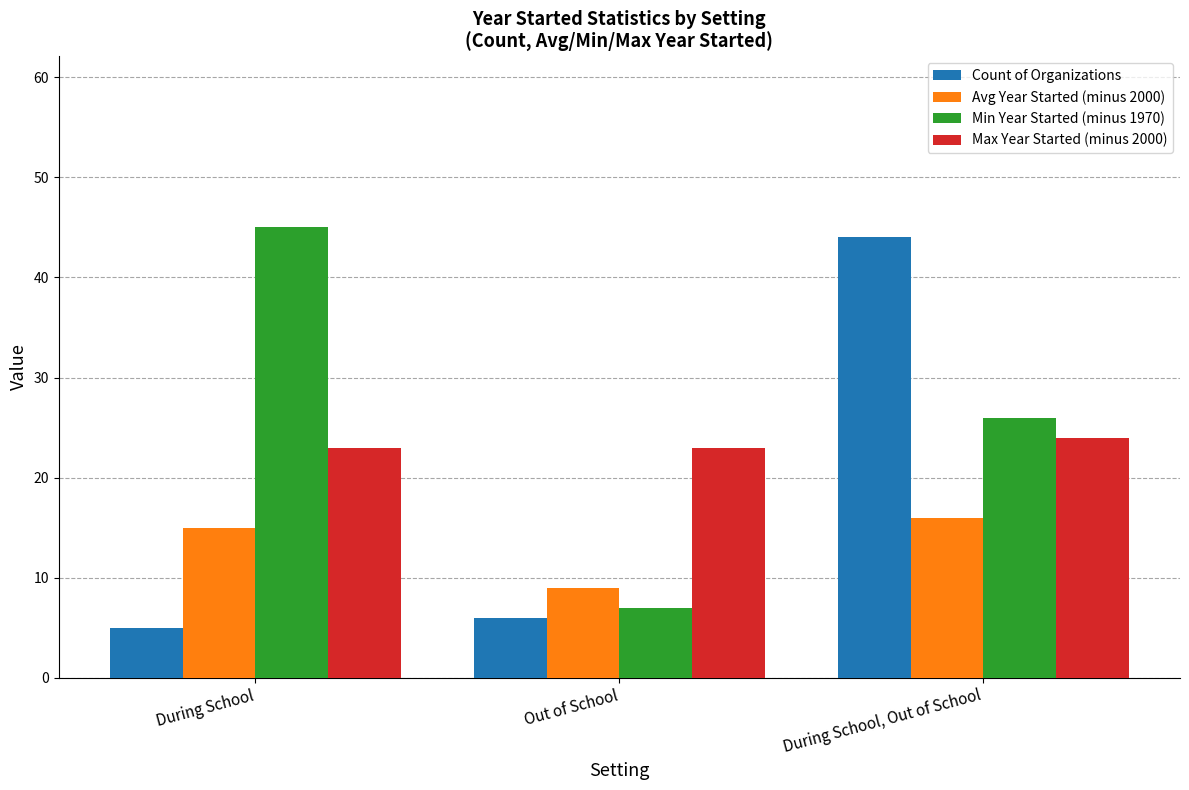

How many bars are there in total?

12